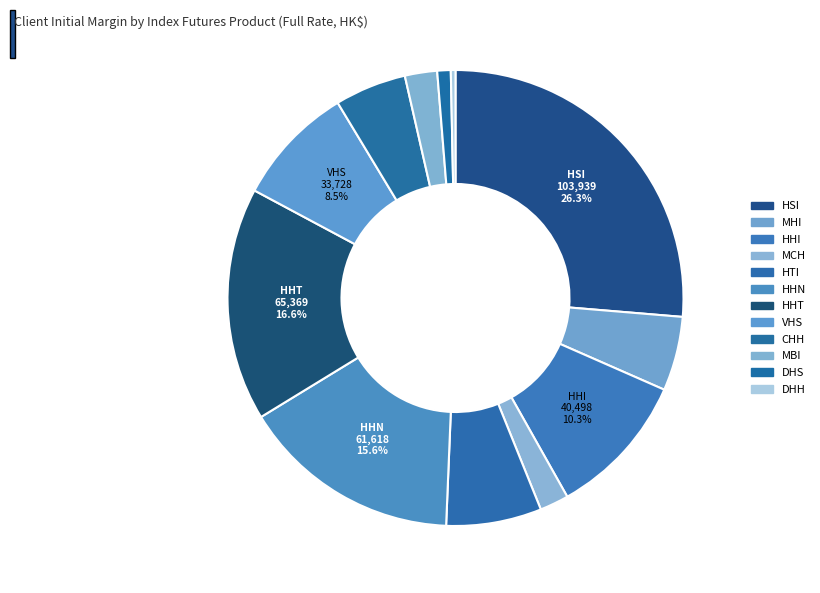

Count the number of slices in the pie.

12